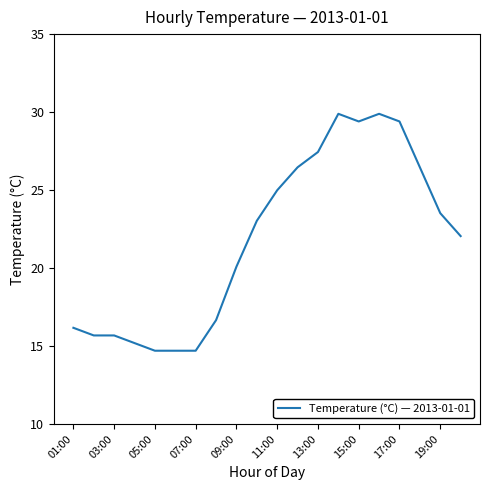

What is the smallest value displayed?

14.7